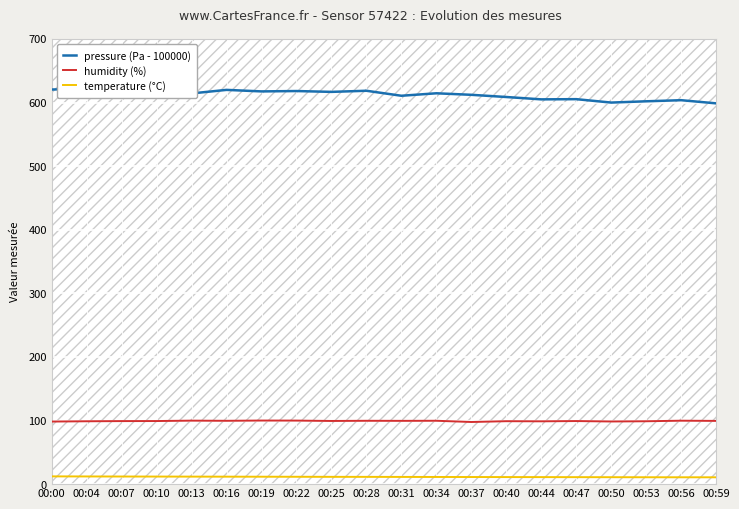

What is the greatest value displayed?

623.1